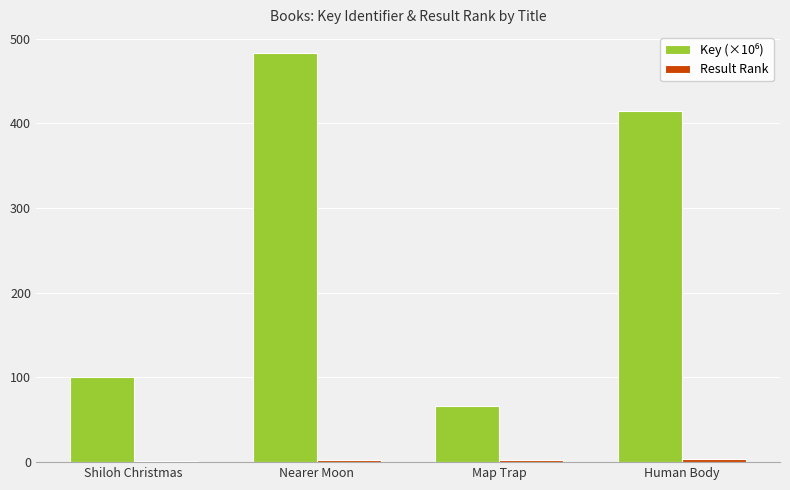

Which label corresponds to the largest value in the chart?

Nearer Moon